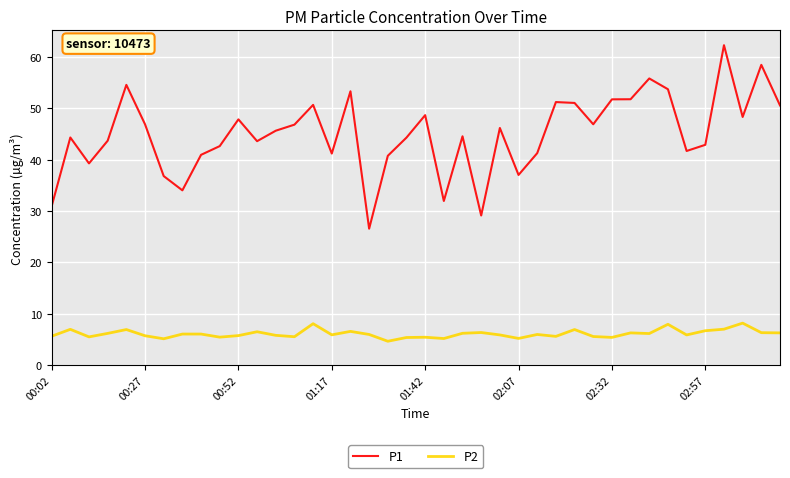

What are all the series names shown in the legend?

P1, P2